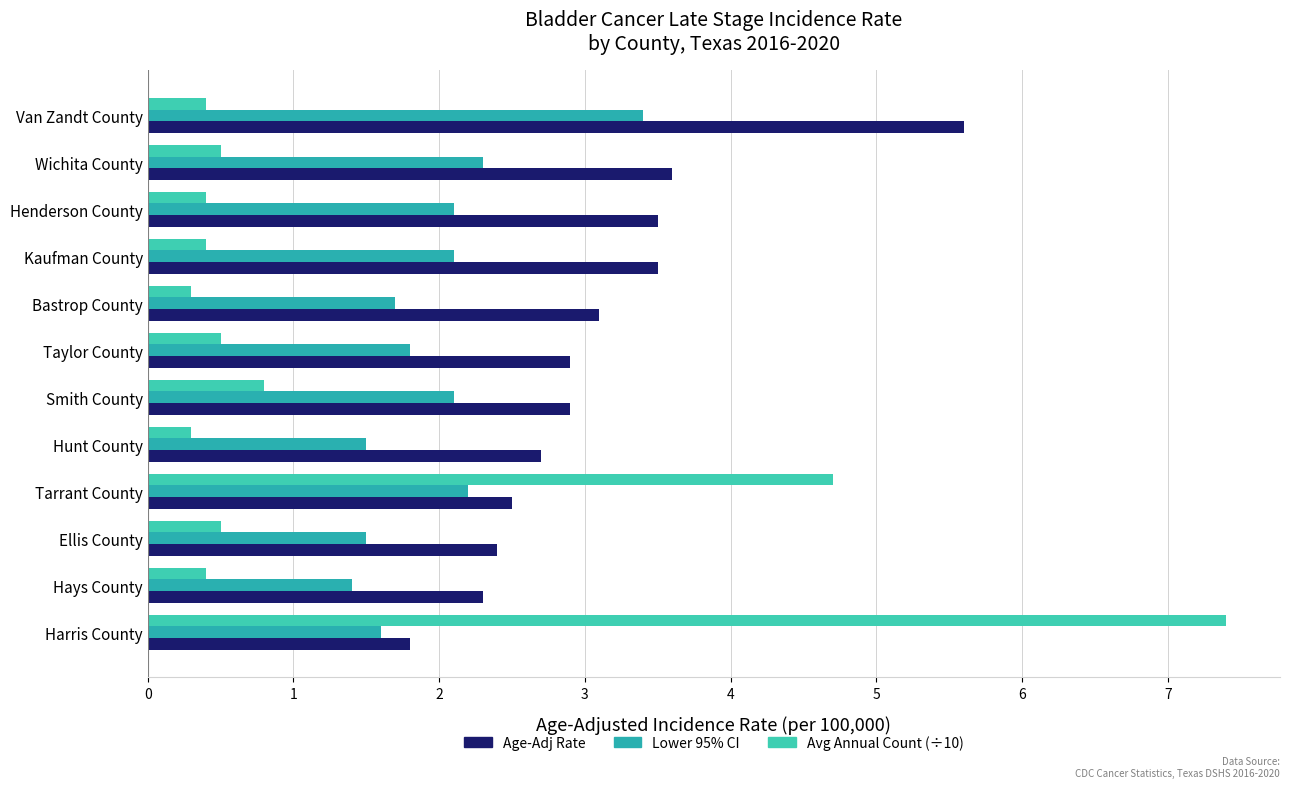

List the series in order of their peak value, highest first.

Avg Annual Count (÷10), Age-Adj Rate, Lower 95% CI